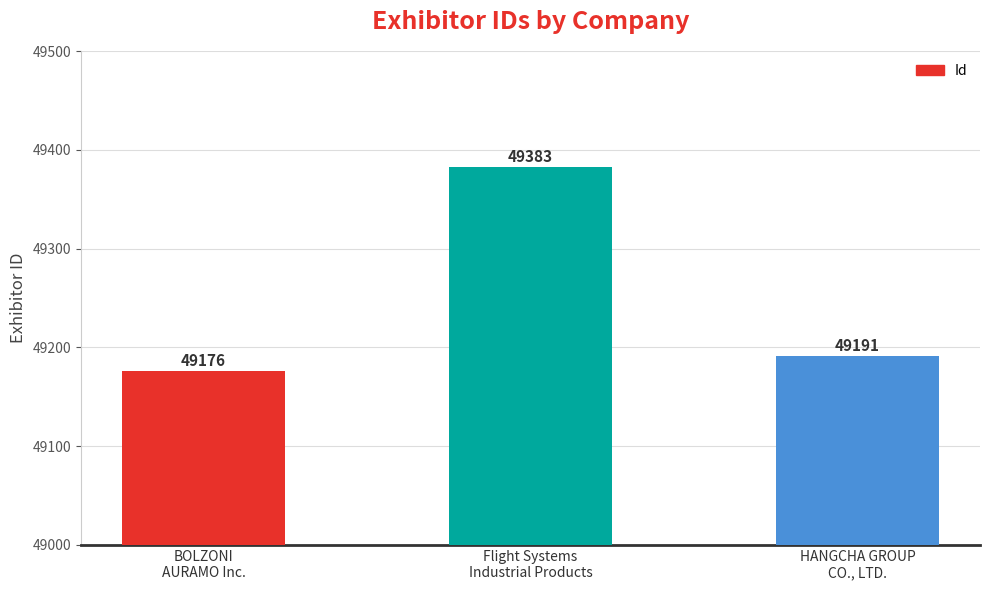

What is the approximate value at BOLZONI
AURAMO Inc.?

49176